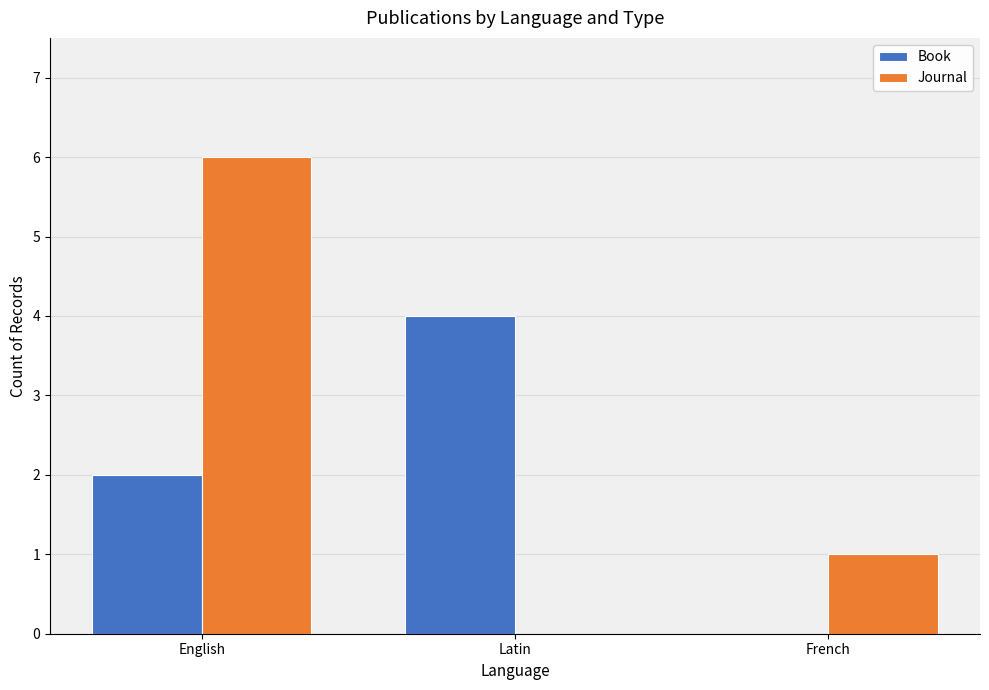

True or false: Book has a value of 4 at Latin.

True